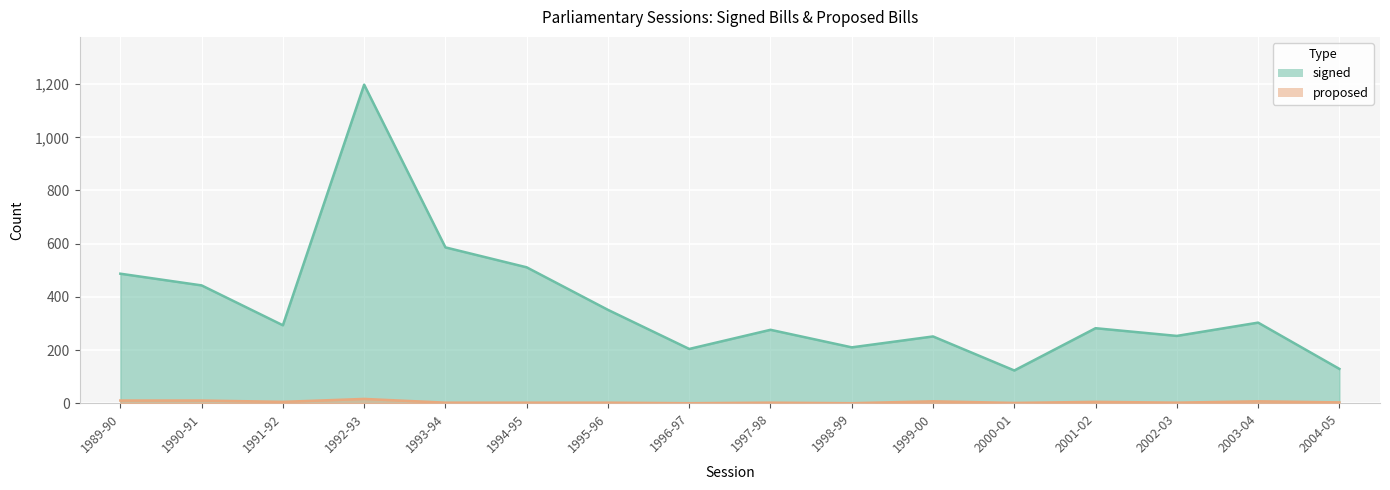

The proposed series shows 3 at 1995-96. True or false?

False